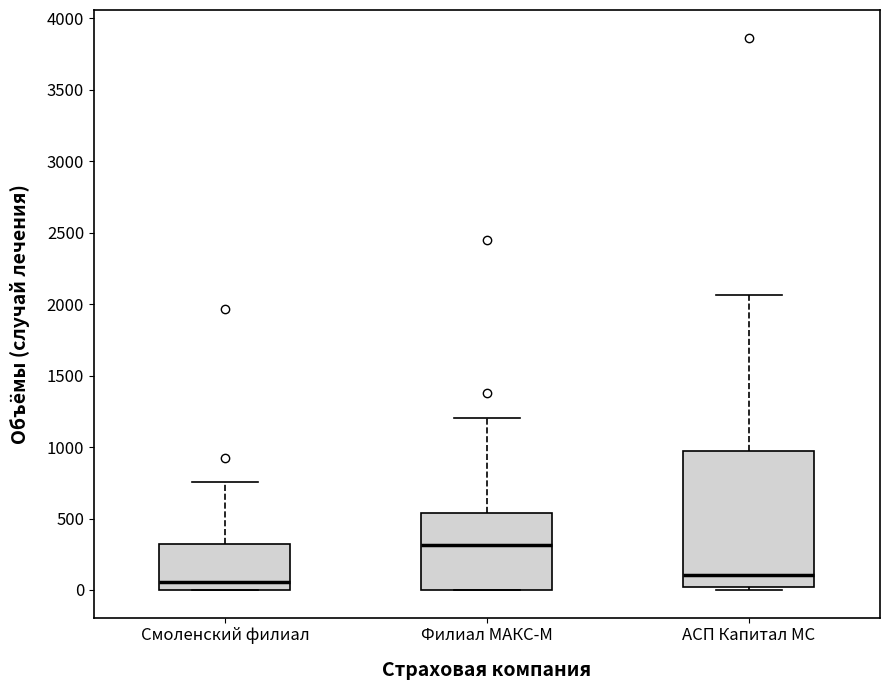

Reading left to right, transcribe this box plot: for each box, give where its median line is, the range the box spans, and where its two whiskers end, as read against the y-axis. The values are not printed on the chart, so give them approximately, as read against the axis.

Смоленский филиал: median 50, box 0 to 300, whiskers 0 to 750
Филиал МАКС-М: median 300, box 0 to 550, whiskers 0 to 1200
АСП Капитал МС: median 100, box 0 to 950, whiskers 0 (just below the box's lower edge) to 2050